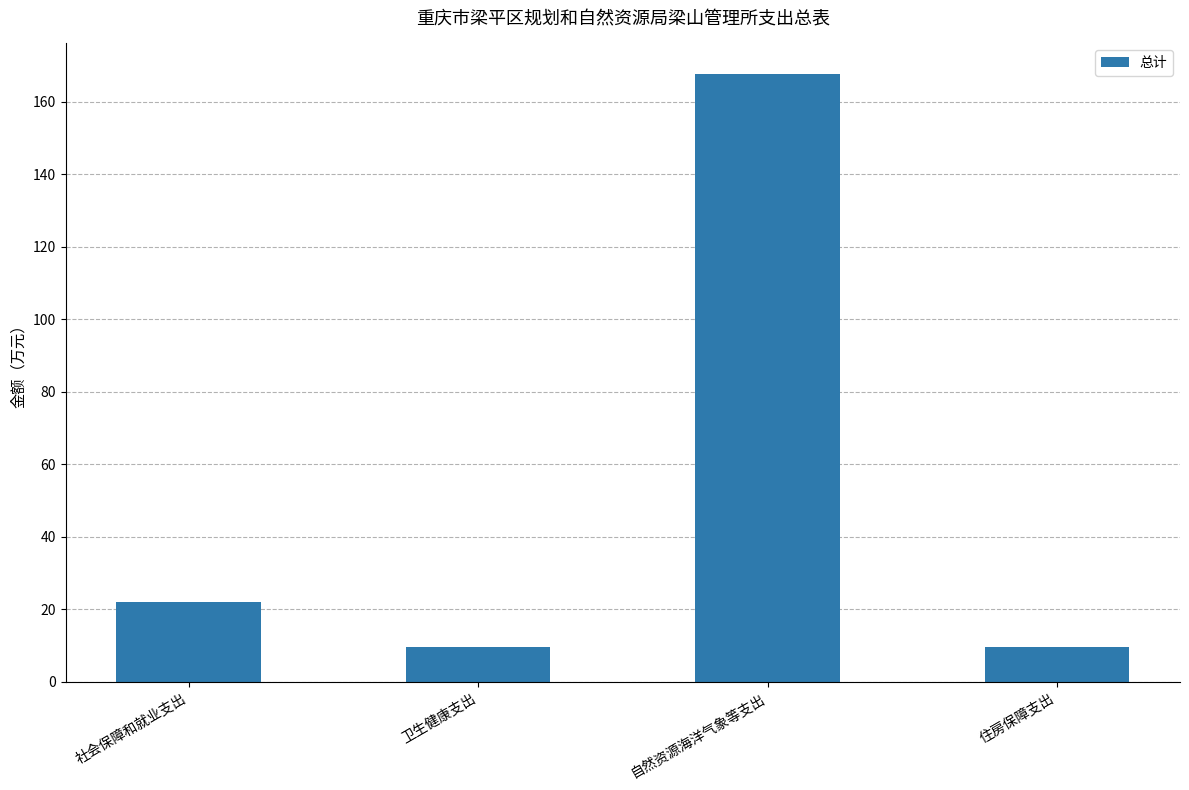

What is the difference between the values at 住房保障支出 and 自然资源海洋气象等支出?

158.0